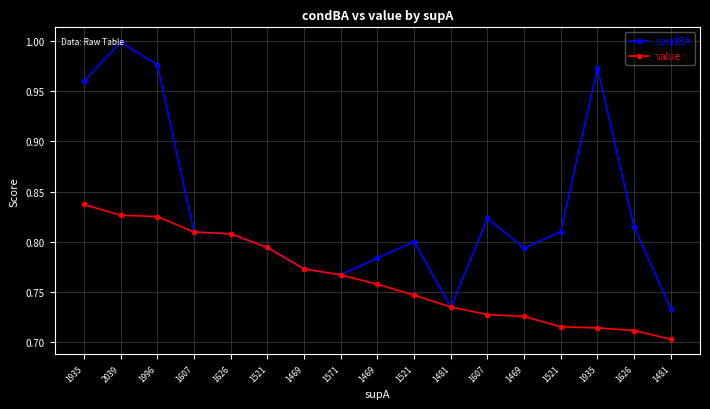

What is the average value of the condBA series?

0.8